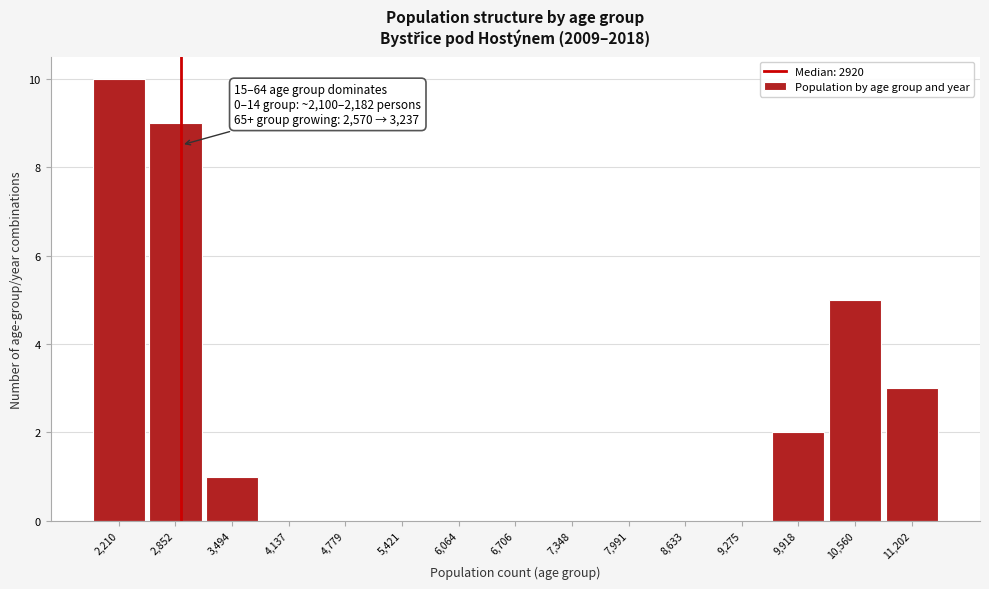

Which range on the x-axis has the tallest bar?

1900 to 2500